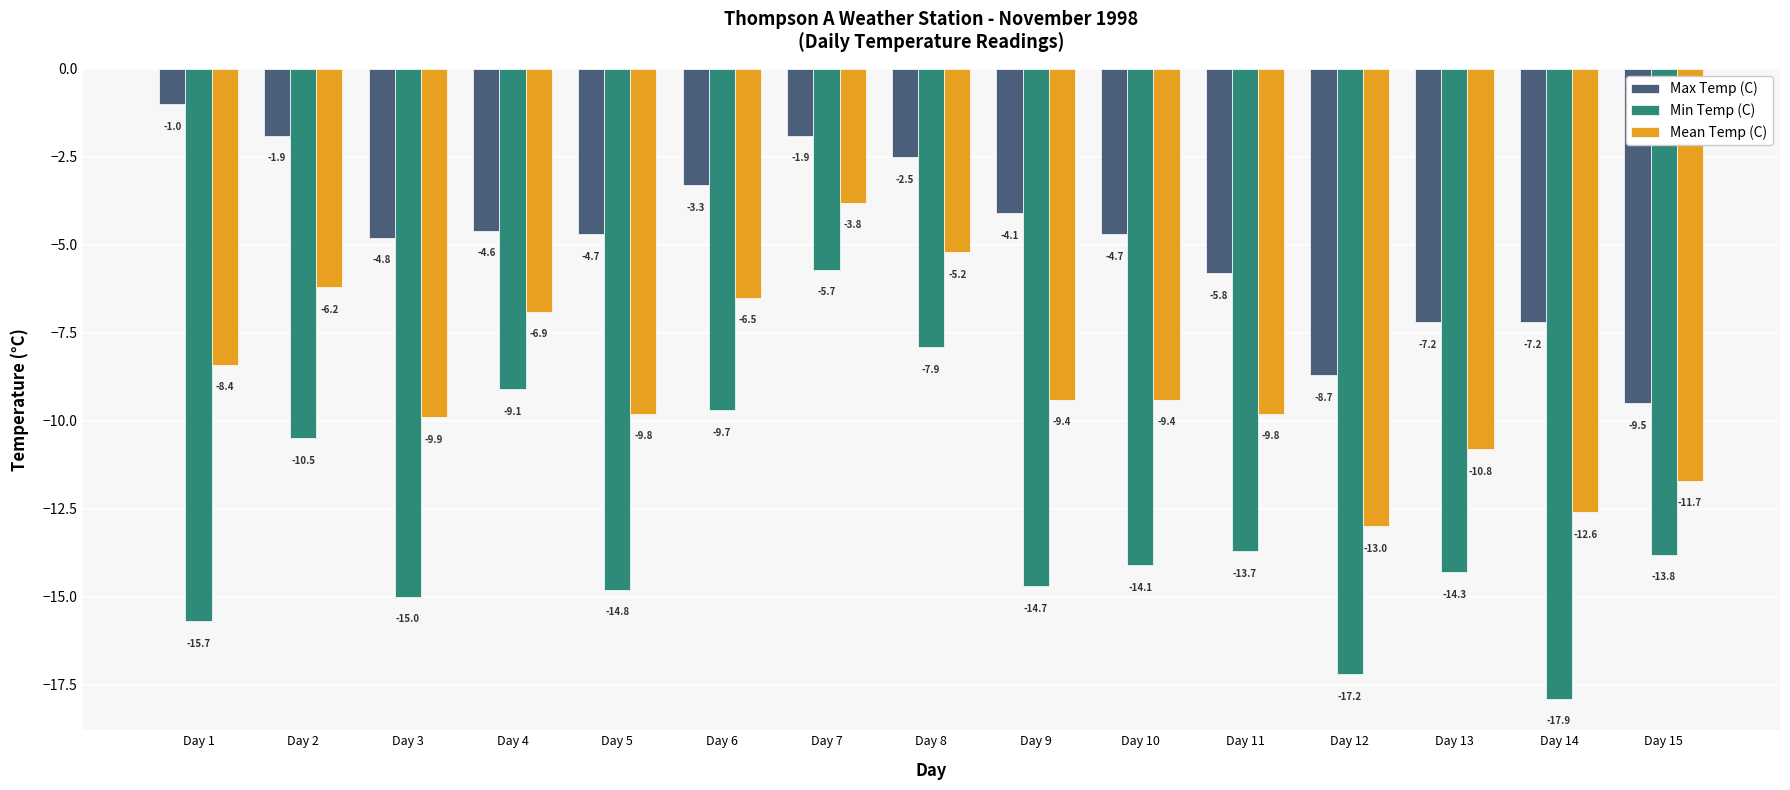

The value of Max Temp (C) at Day 5 is -7.2. True or false?

False